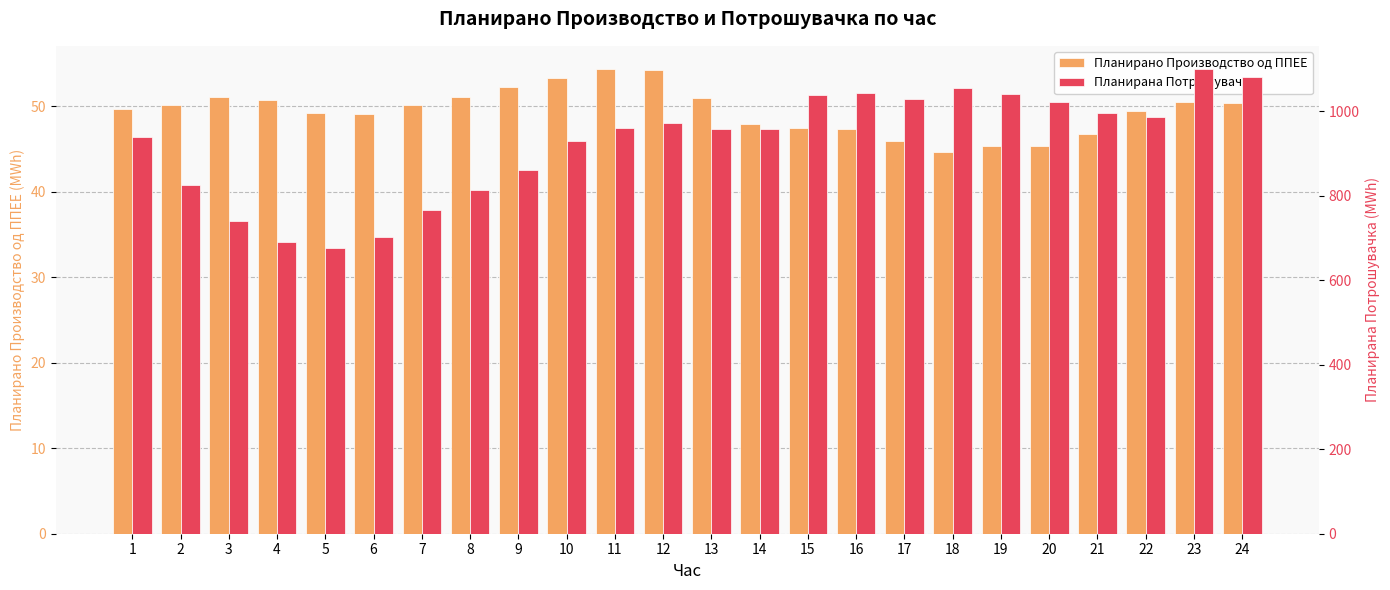

At 6, list the series in order from largest to smallest.

Планирана Потрошувачка, Планирано Производство од ППЕЕ